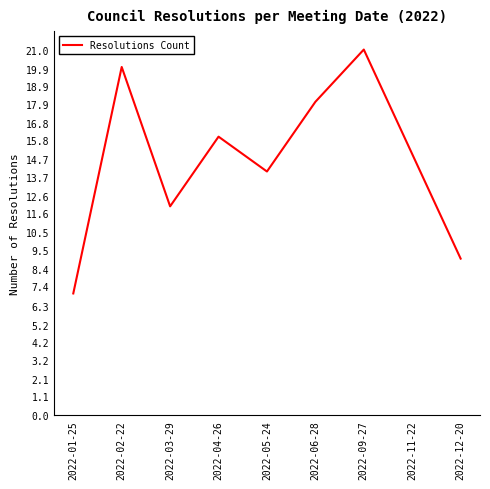

Is this an area chart (filled region under the line)?

No